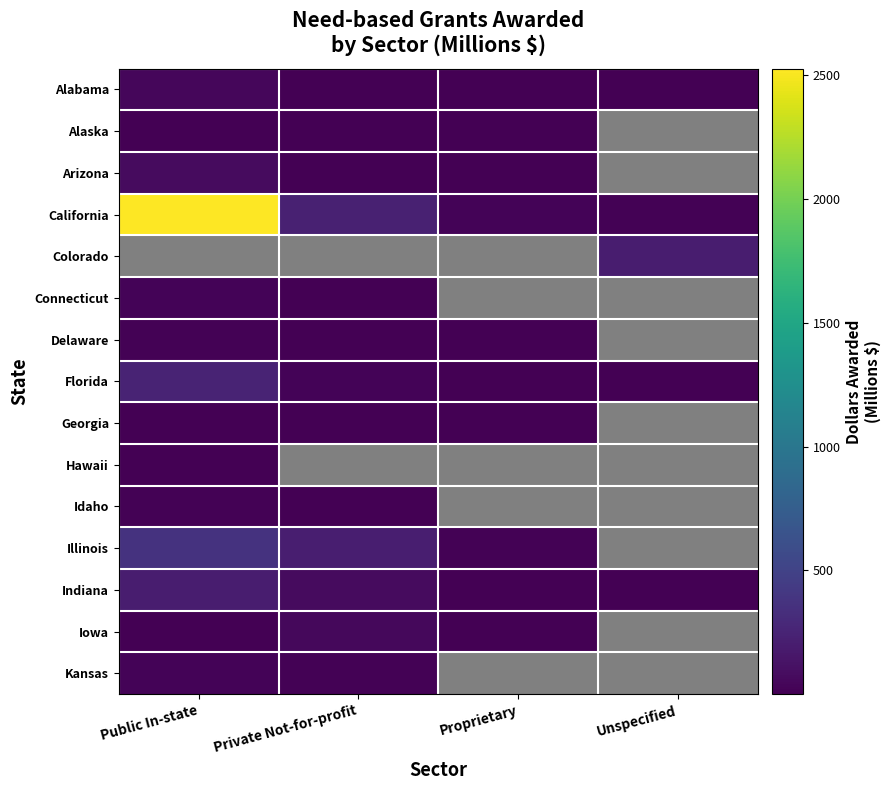

Between Public In-state and Unspecified, which series saw the biggest shift?

California